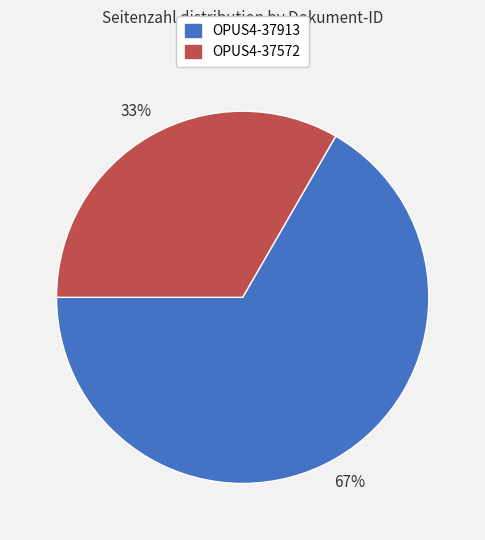

To the nearest percent, what is the average slice percentage?

50%